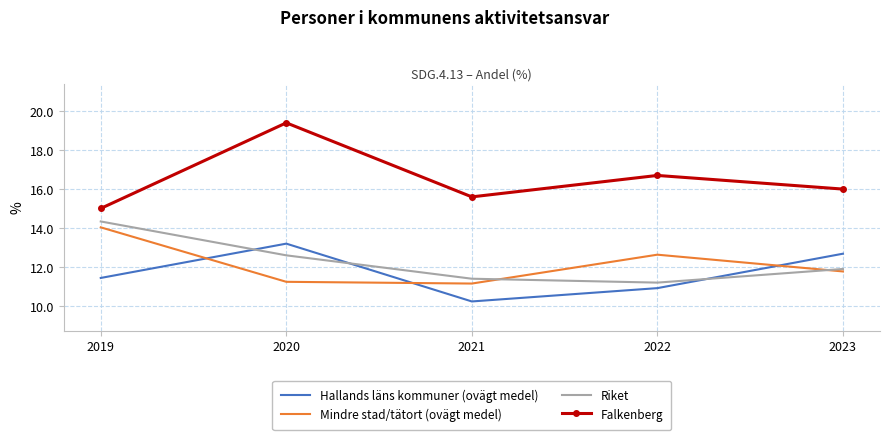

Reading left to right, transcribe all the data shown in this chart.

Hallands läns kommuner (ovägt medel): 11.4	13.2	10.2	10.9	12.7
Mindre stad/tätort (ovägt medel): 14.0	11.2	11.2	12.6	11.8
Riket: 14.3	12.6	11.4	11.2	11.9
Falkenberg: 15.0	19.4	15.6	16.7	16.0